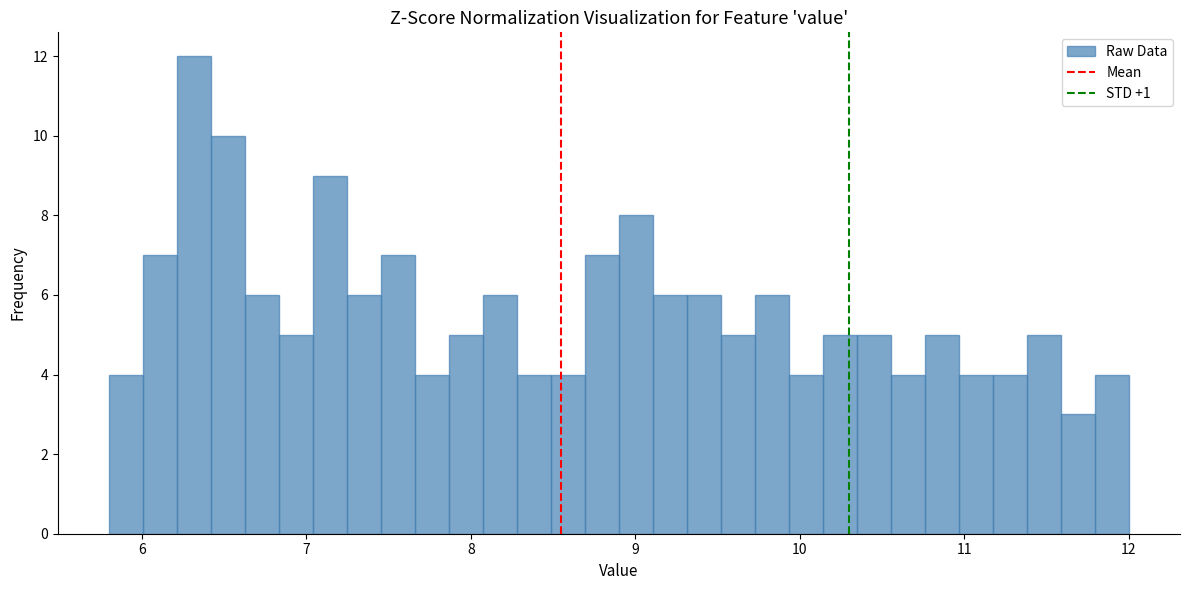

Around what value on the x-axis is the tallest bar? Give the approximate position of its centre, as read against the axis.

6.3